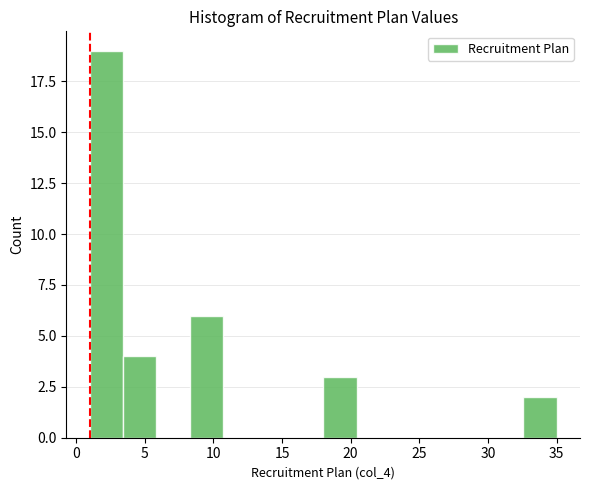

What is the height of the bar covering 32.5 to 35.0 on the x-axis? Neither the bar edges nor the heights are printed on the chart, so give them approximately, as read against the axes.

2